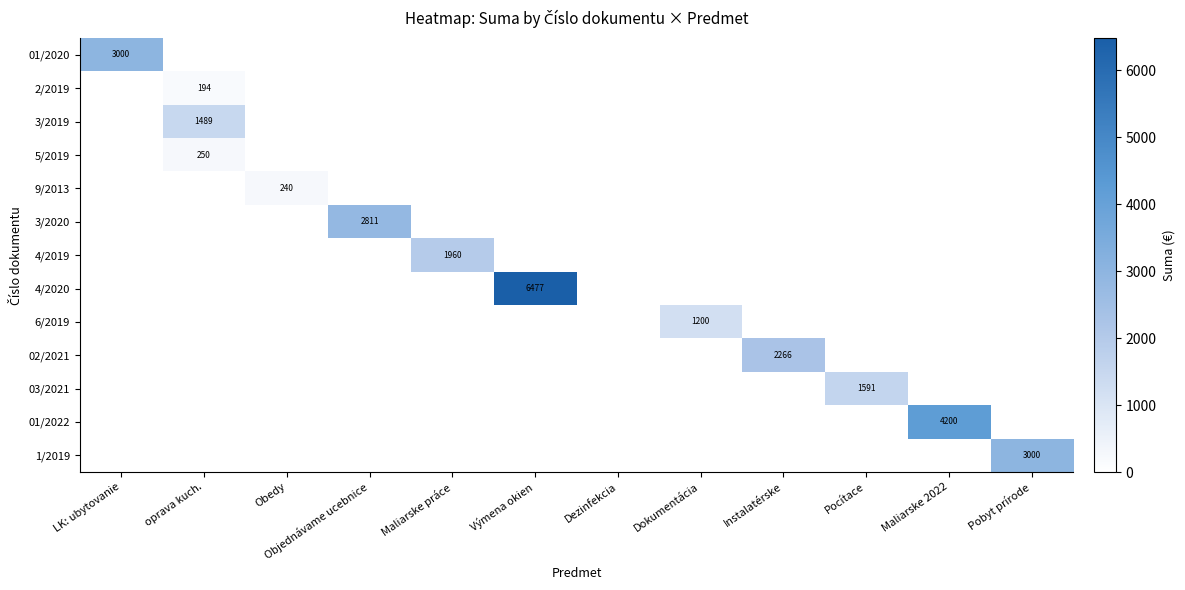

True or false: 5/2019 has a value of -82.7 at Maliarske 2022.

False